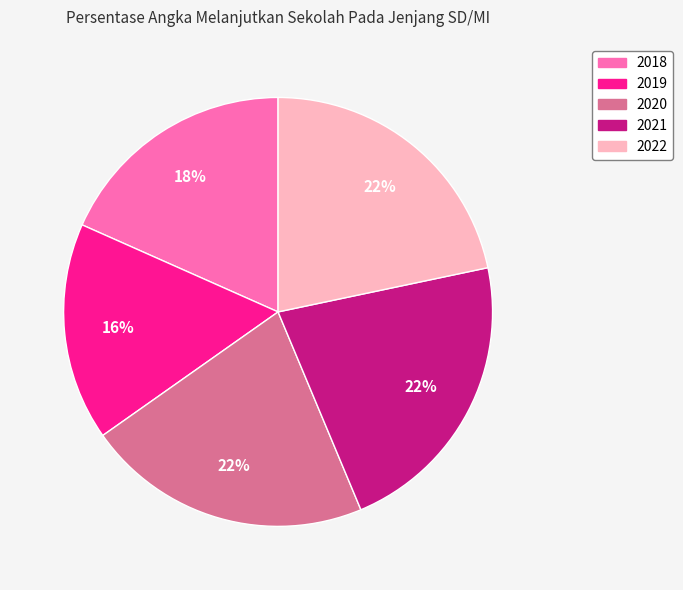

Does any single category account for the majority?

No